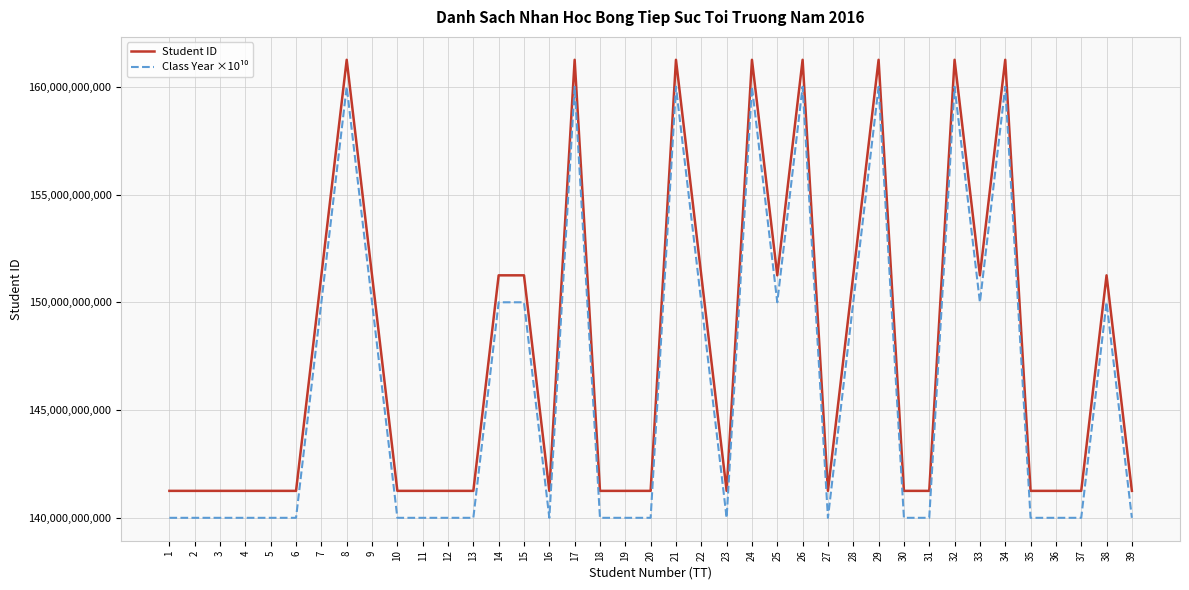

What is the difference between the highest and lowest values at 30?

1250652102